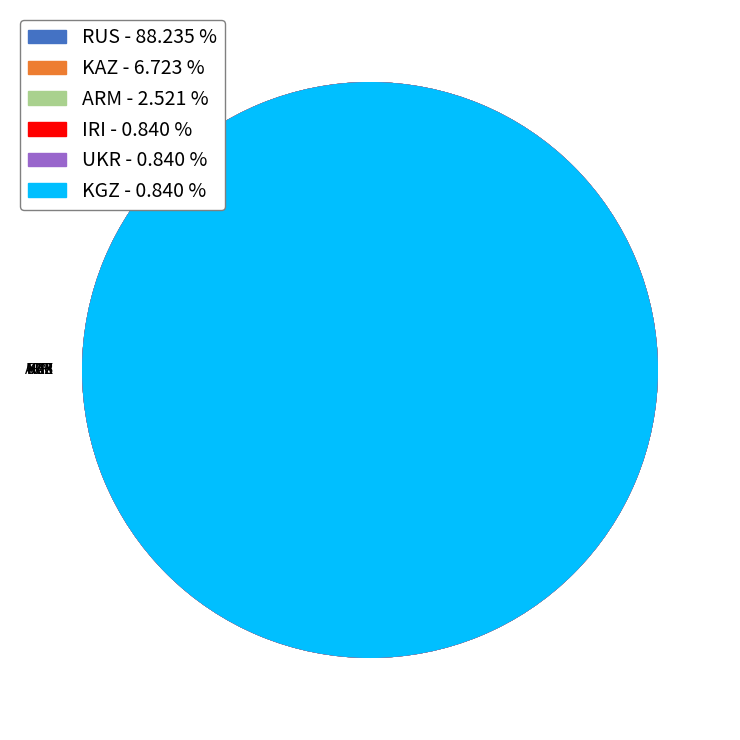

How many segments does this pie chart have?

6